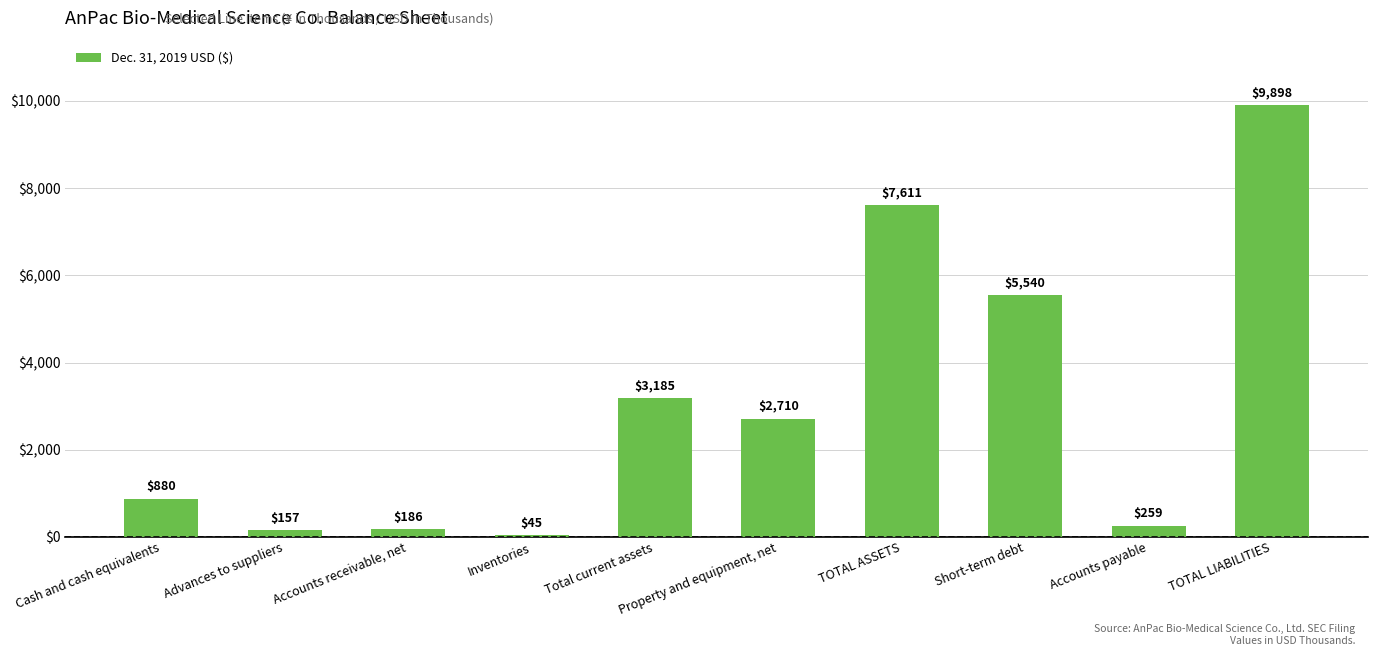

Which has a higher value, Accounts receivable, net or Total current assets?

Total current assets